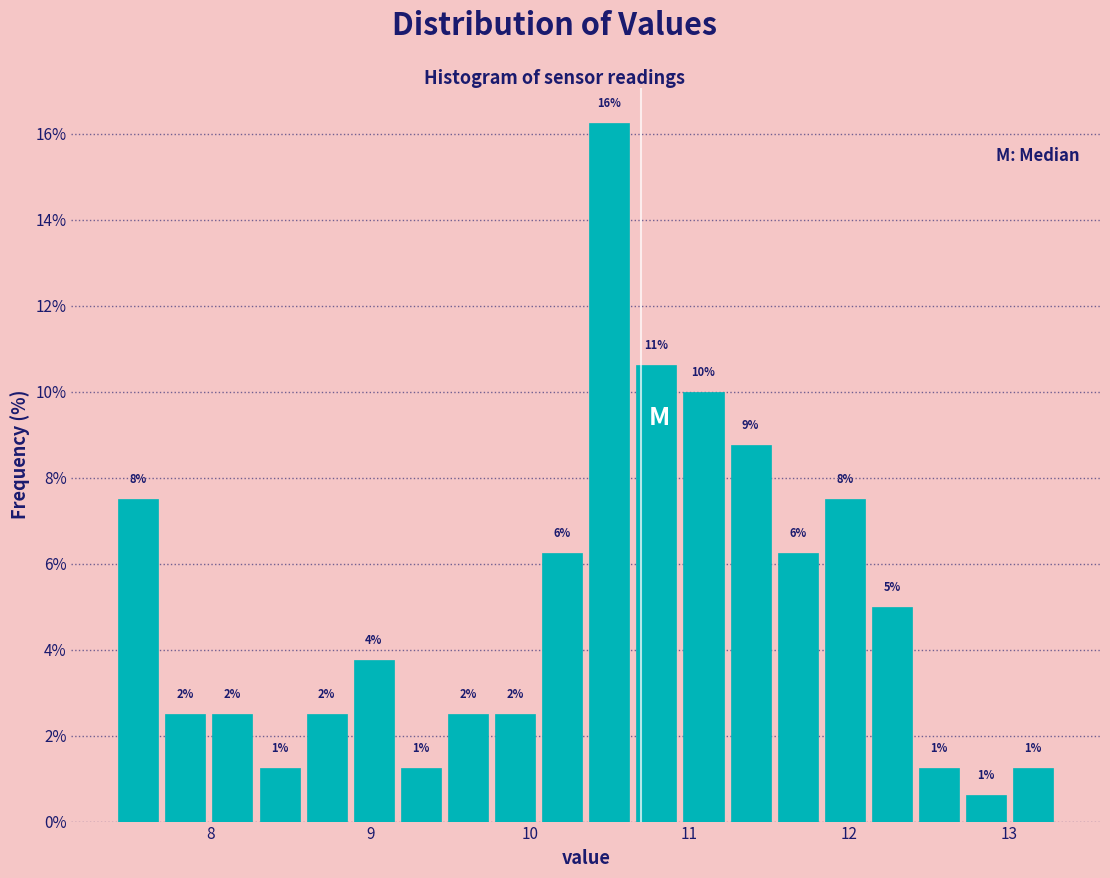

Read against the x-axis, roughly where is the centre of the tallest bar?

10.5